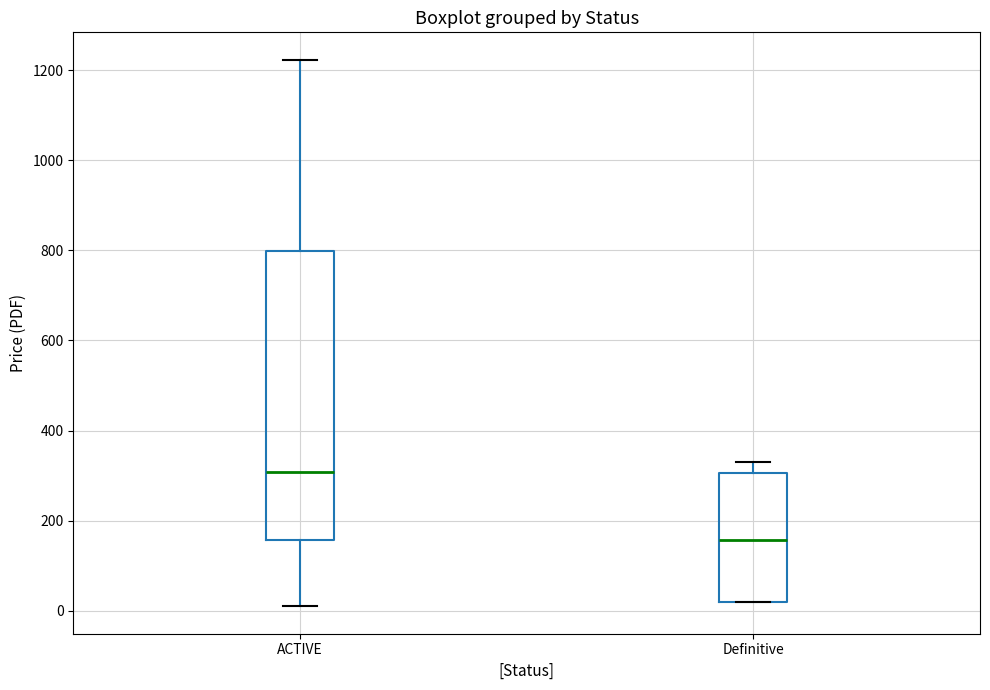

Reading left to right, read every box against the y-axis: the position of its median line, the range the box covers, and the ends of its whiskers. The values are not printed on the chart, so give them approximately, as read against the axis.

ACTIVE: median 300, box 160 to 800, whiskers 20 to 1220
Definitive: median 160, box 20 to 300, whiskers 20 to 340